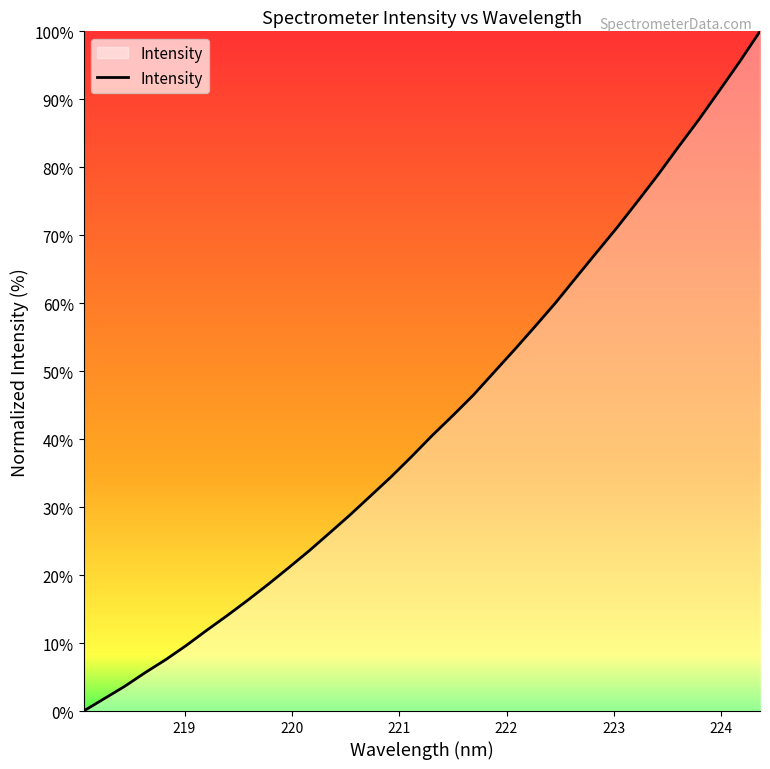

Does the chart display data point markers on the line(s)?

No